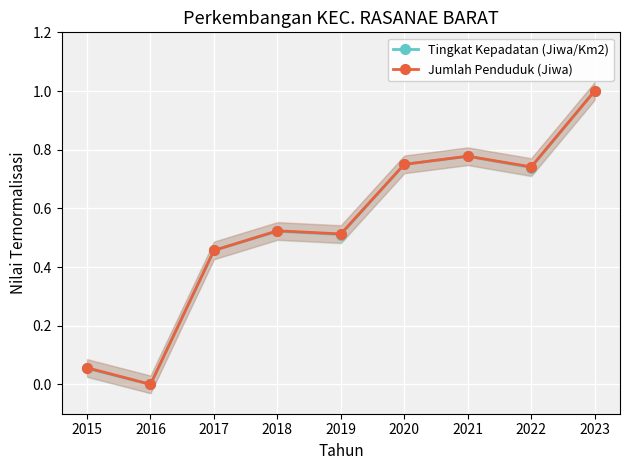

What is the average value of the Tingkat Kepadatan (Jiwa/Km2) series?

0.5